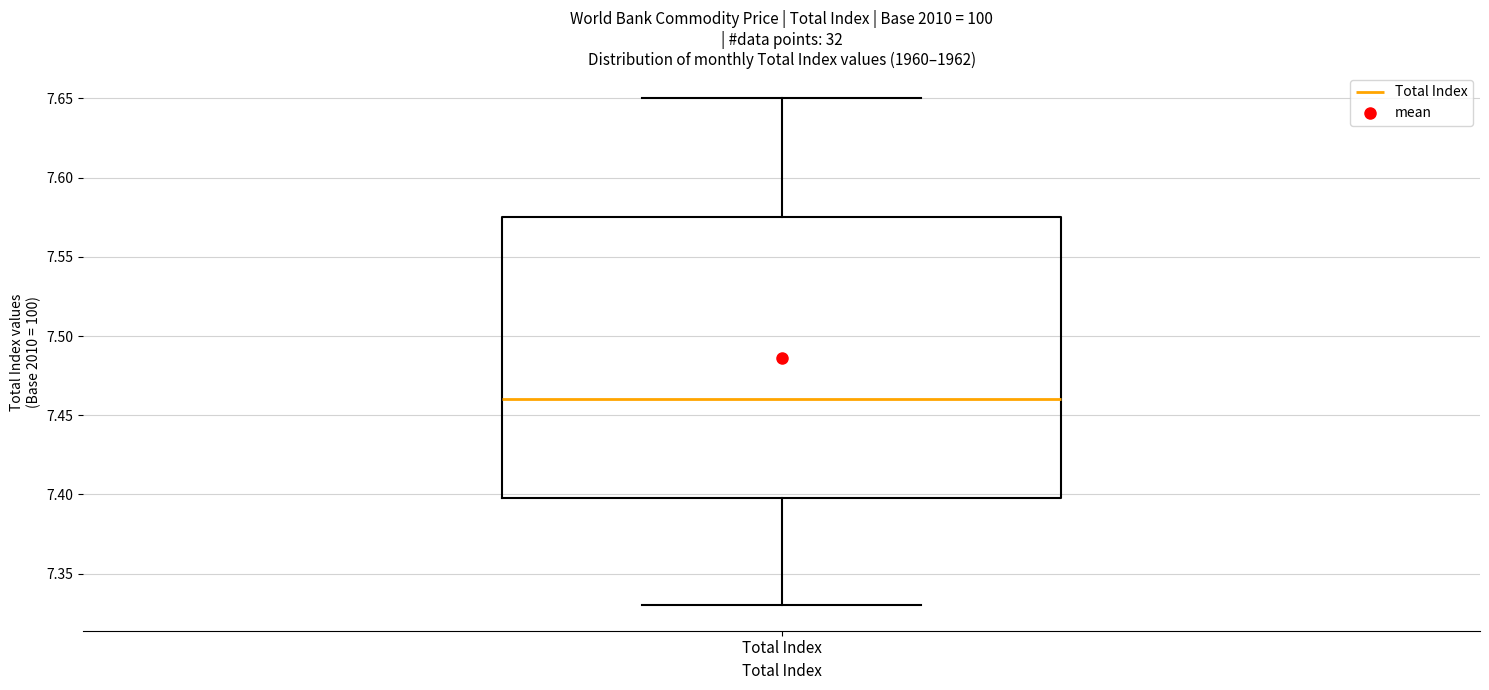

Where is the lower edge of the box for Total Index on the y-axis? The values are not printed on the chart, so give them approximately, as read against the axis.

7.400